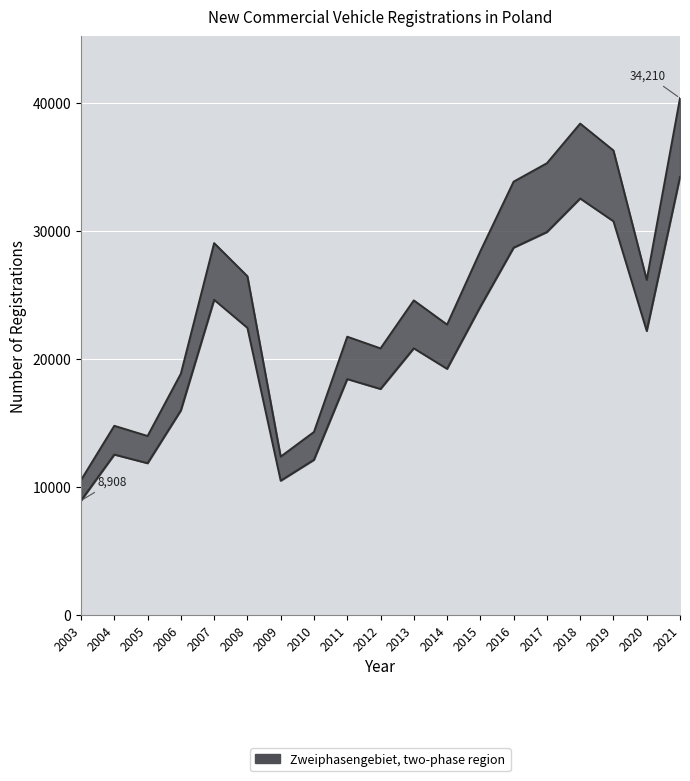

What is the approximate value of Lower curve at 2020?

22167.0